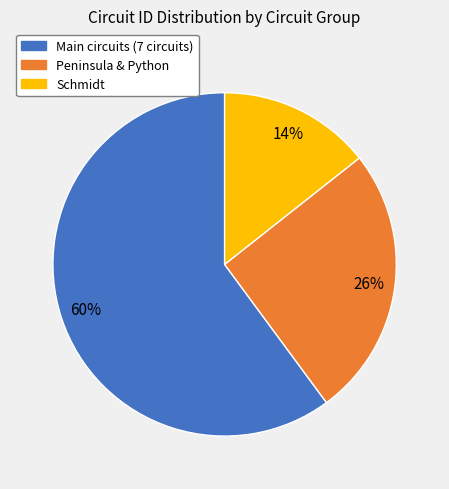

What is the smallest slice in the pie chart?

Schmidt